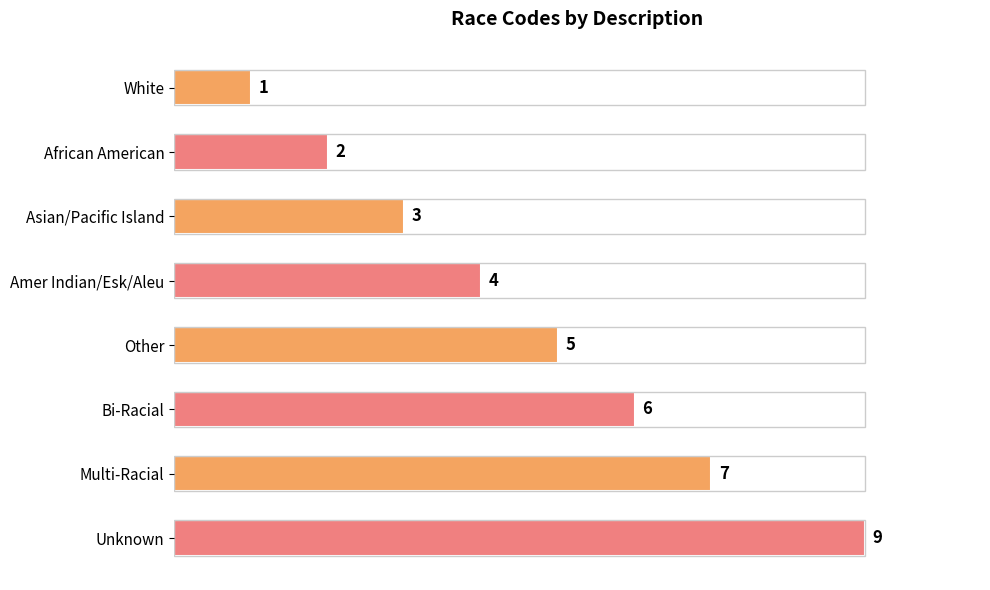

Rank the categories by value from lowest to highest.

White, African American, Asian/Pacific Island, Amer Indian/Esk/Aleu, Other, Bi-Racial, Multi-Racial, Unknown